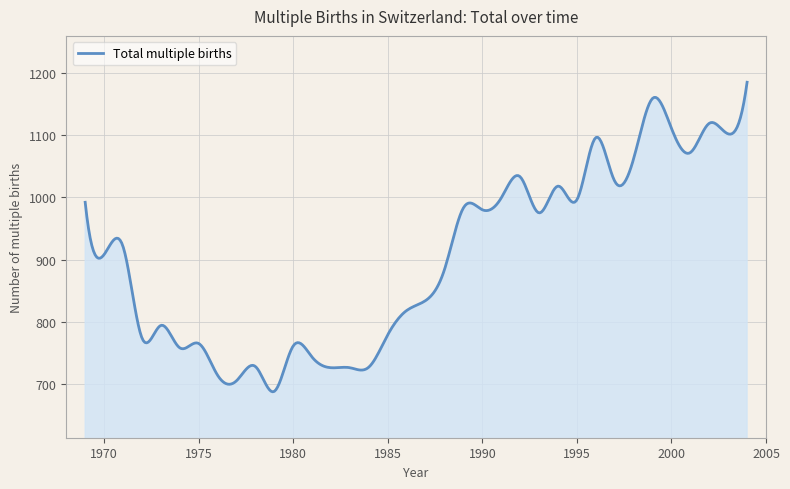

What is the difference between the maximum and minimum values?

497.7